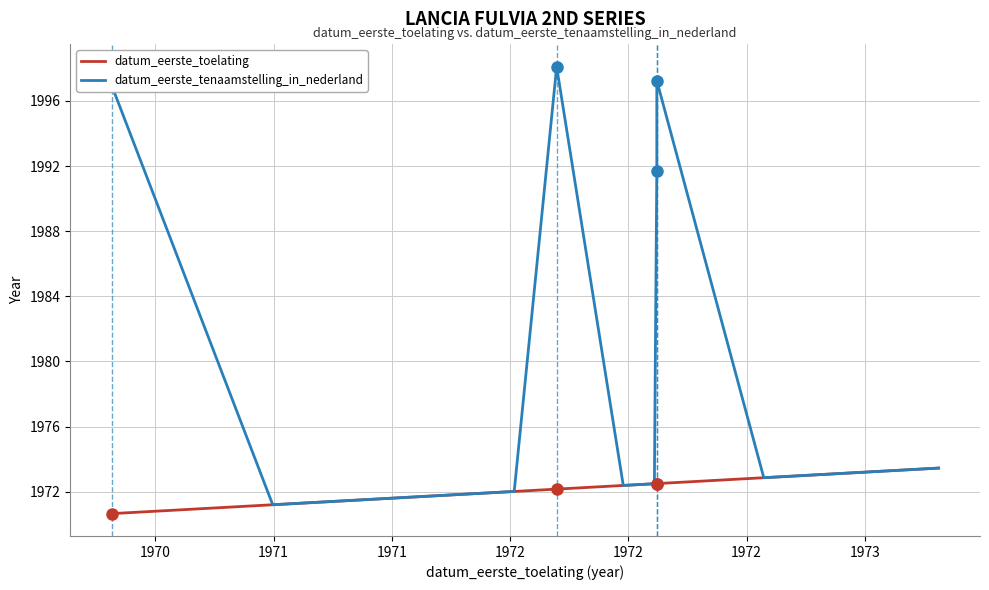

Which series has the widest spread of values?

datum_eerste_tenaamstelling_in_nederland